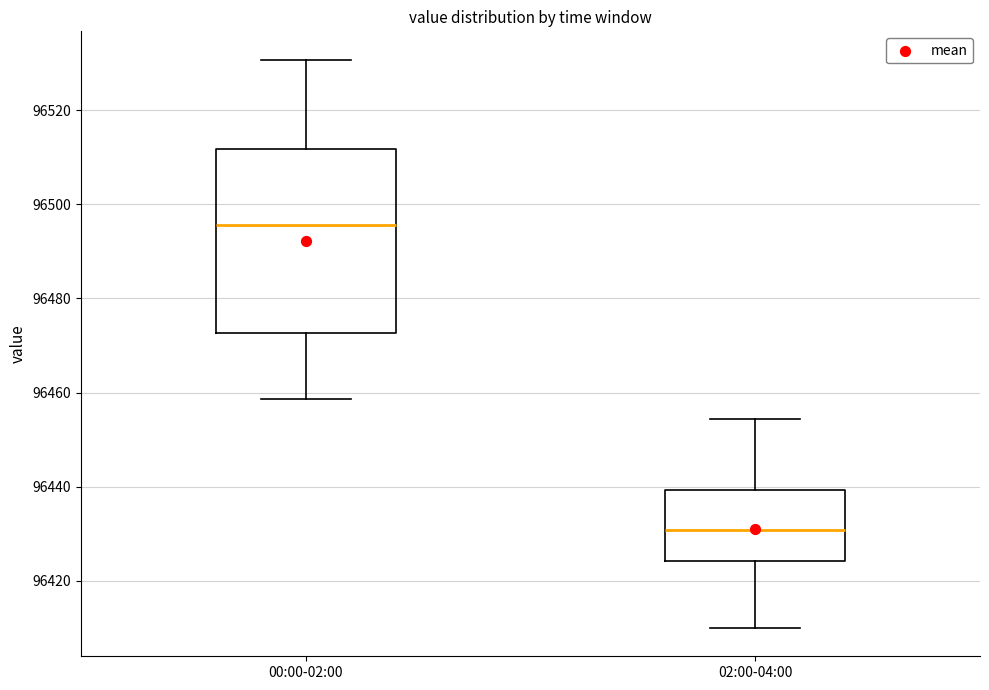

Where does the lower whisker of the box for 02:00-04:00 end on the y-axis? The values are not printed on the chart, so give them approximately, as read against the axis.

96410